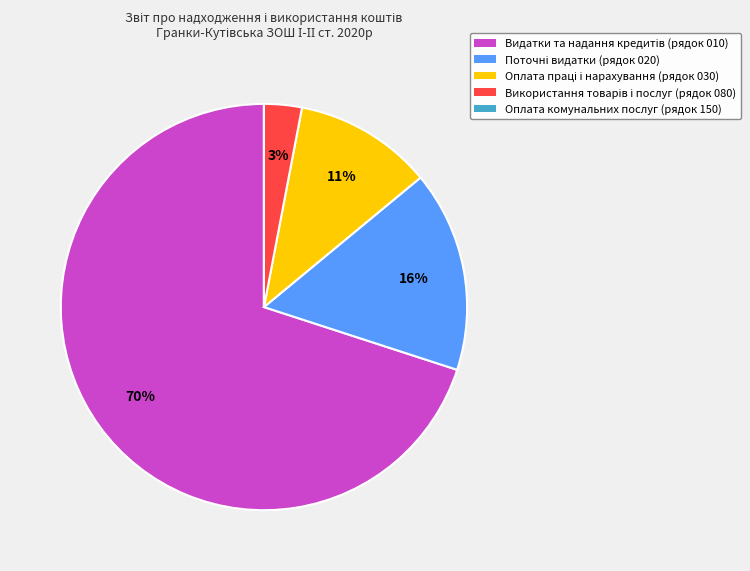

Is there a majority slice in this chart?

Yes